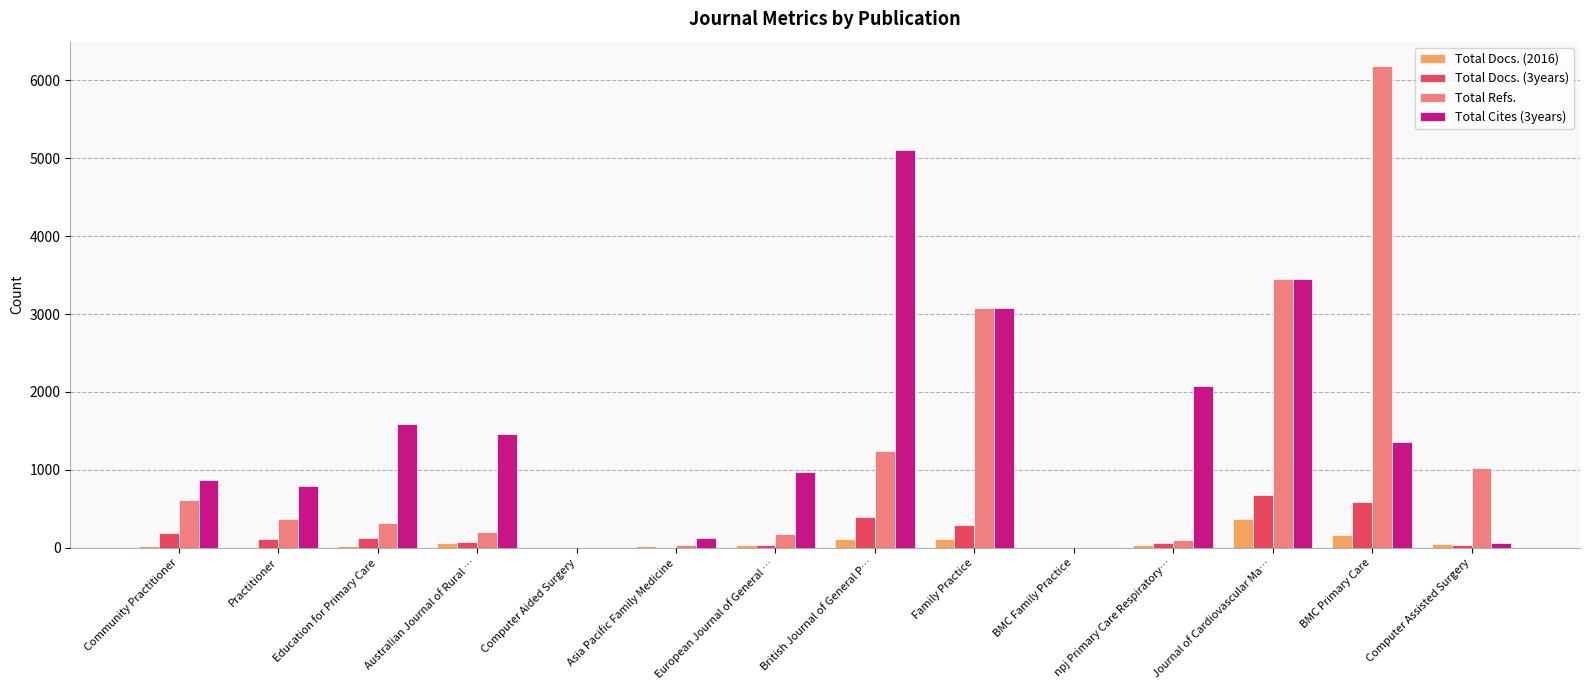

What are all the series names shown in the legend?

Total Docs. (2016), Total Docs. (3years), Total Refs., Total Cites (3years)